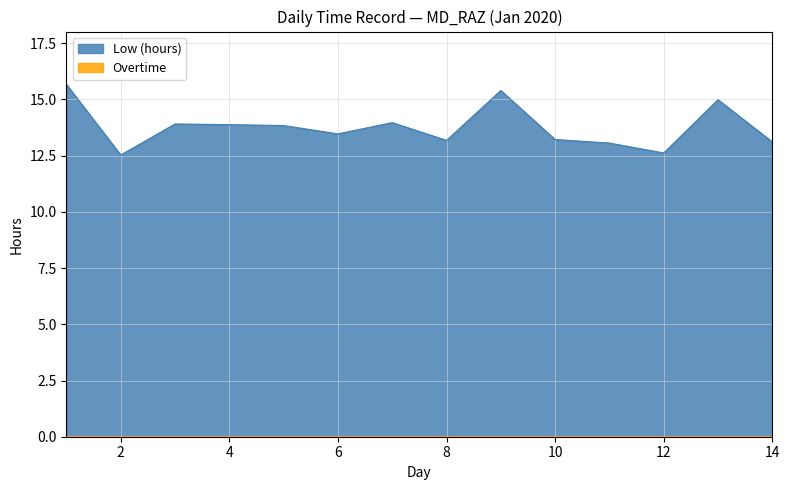

What is the approximate value at 10?

13.2